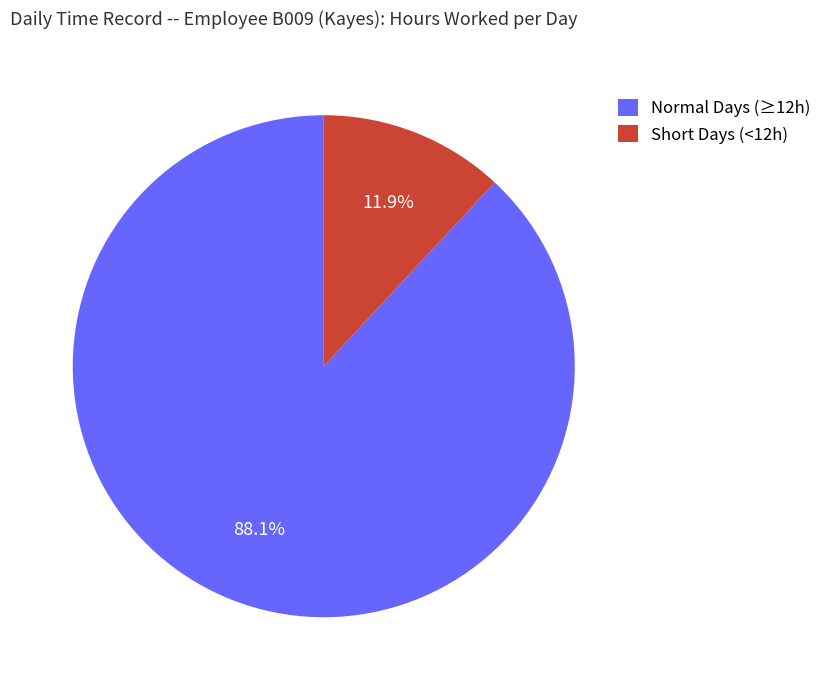

What is the smallest slice in the pie chart?

Short Days (<12h)